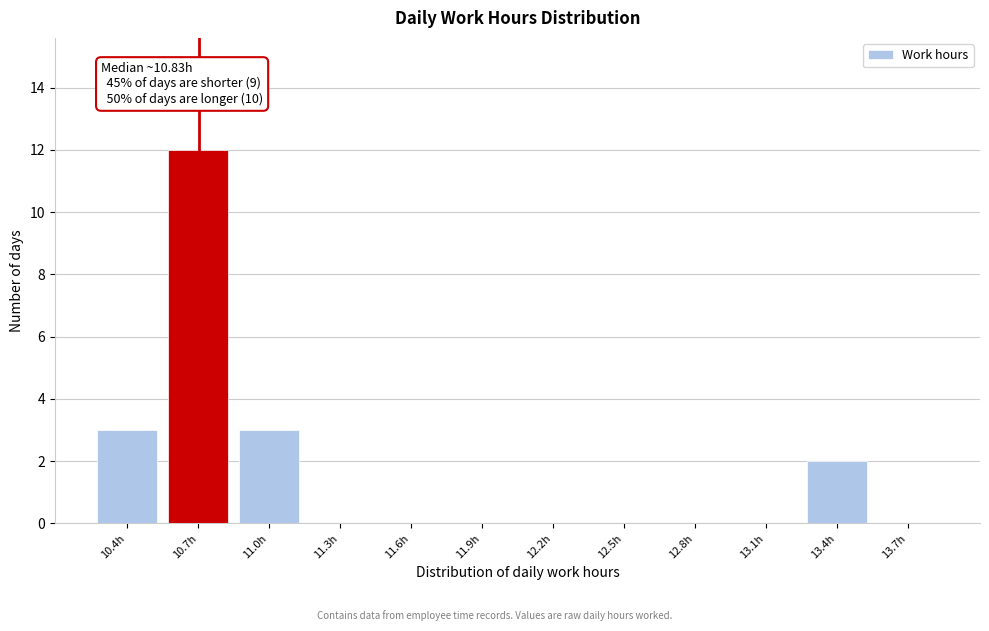

Reading right to left, transcribe all the data shown in this chart.

13.7h=0	13.4h=2	13.1h=0	12.8h=0	12.5h=0	12.2h=0	11.9h=0	11.6h=0	11.3h=0	11.0h=3	10.7h=12	10.4h=3